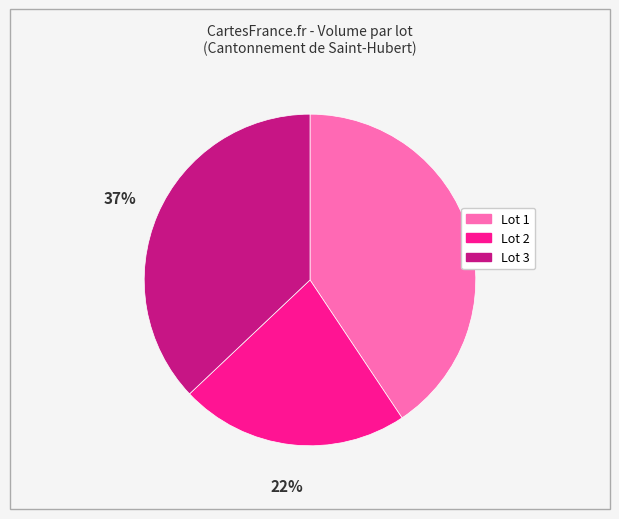

Is there a majority slice in this chart?

No